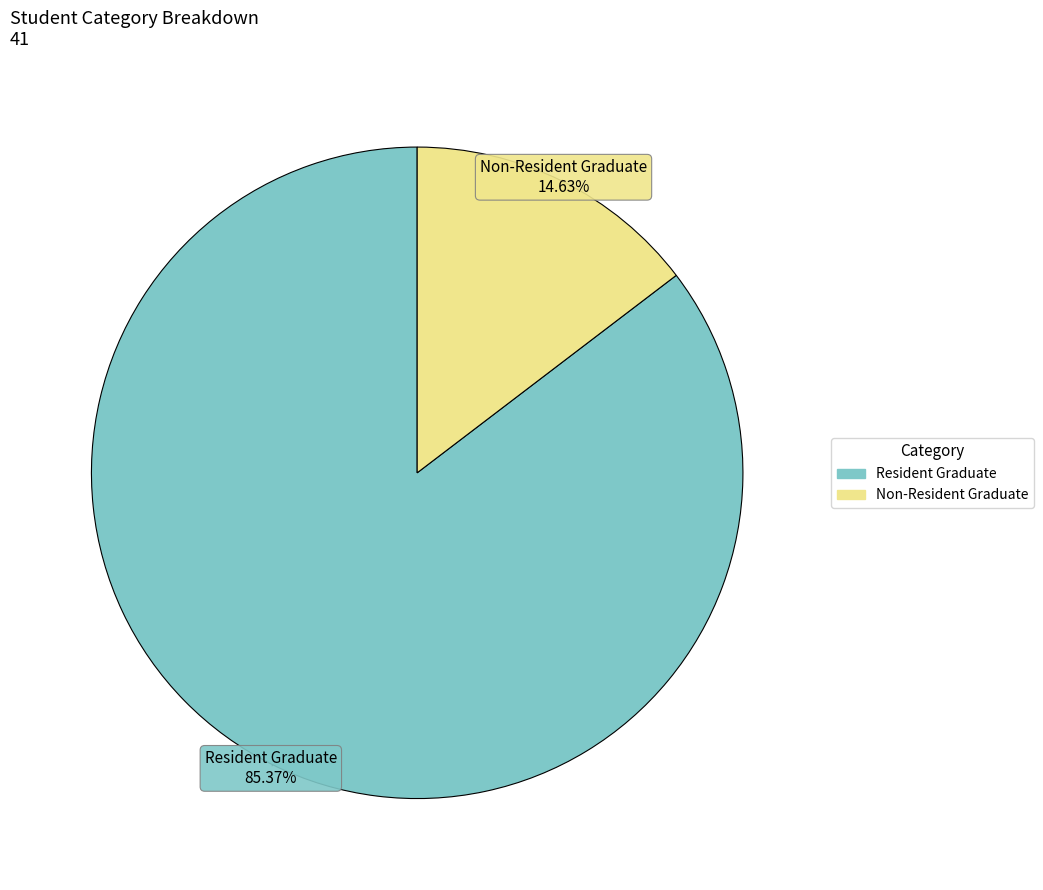

Is it true that Non-Resident Graduate is 15% of the pie?

True